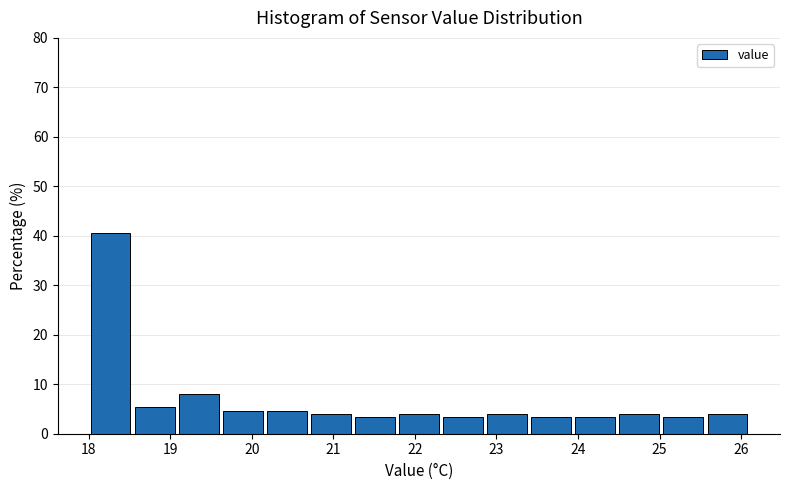

How tall is the bar that spans 21.78 to 22.32 on the x-axis? Neither the bar edges nor the heights are printed on the chart, so give them approximately, as read against the axes.

4